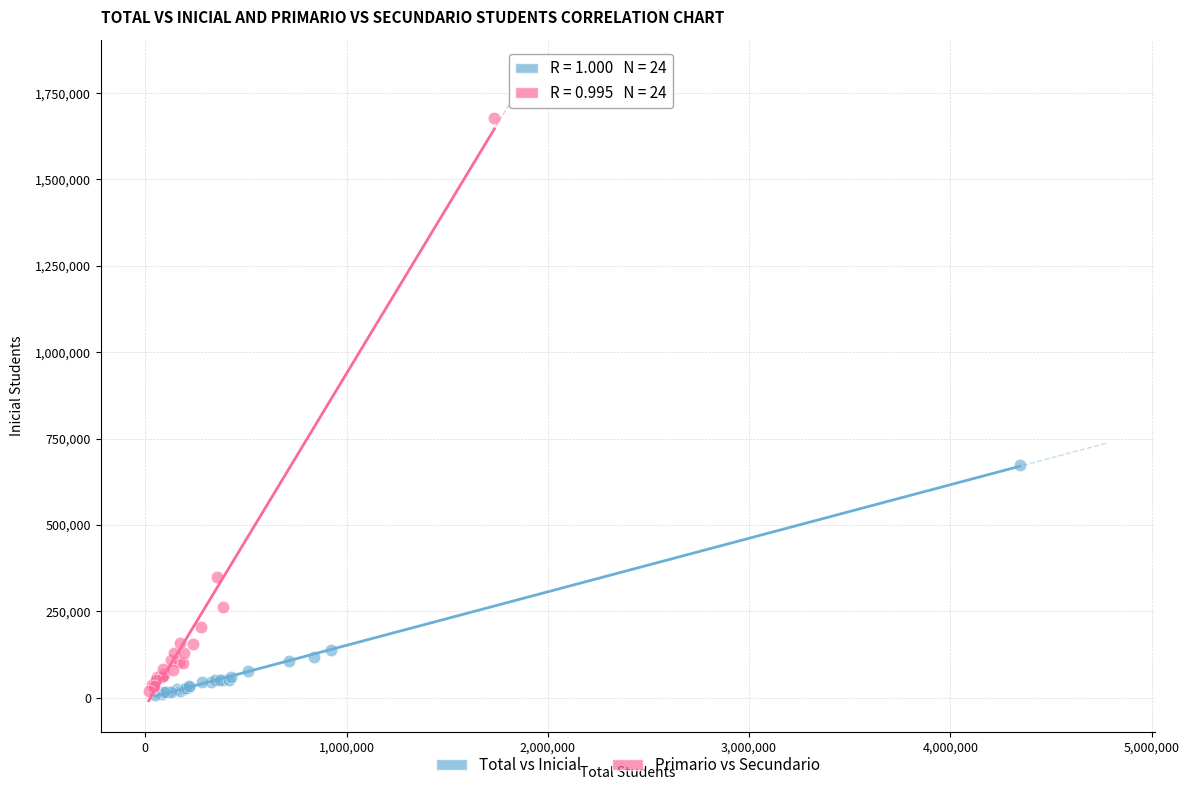

What are all the series names shown in the legend?

Total vs Inicial, Primario vs Secundario